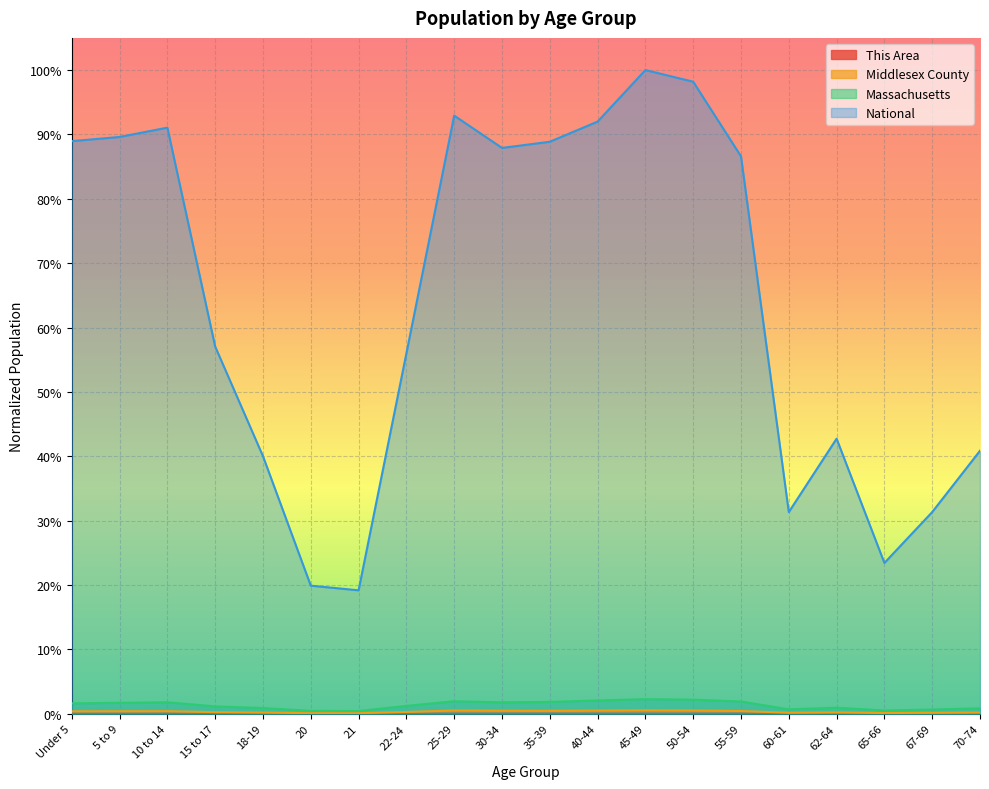

Reading right to left, what are all the values shown in this chart?

This Area: 70-74=0.0	67-69=0.0	65-66=0.0	62-64=0.0	60-61=0.0	55-59=0.0	50-54=0.0	45-49=0.0	40-44=0.0	35-39=0.0	30-34=0.0	25-29=0.0	22-24=0.0	21=0.0	20=0.0	18-19=0.0	15 to 17=0.0	10 to 14=0.0	5 to 9=0.0	Under 5=0.0
Middlesex County: 70-74=0.0	67-69=0.0	65-66=0.0	62-64=0.0	60-61=0.0	55-59=0.0	50-54=0.0	45-49=0.0	40-44=0.0	35-39=0.0	30-34=0.0	25-29=0.0	22-24=0.0	21=0.0	20=0.0	18-19=0.0	15 to 17=0.0	10 to 14=0.0	5 to 9=0.0	Under 5=0.0
Massachusetts: 70-74=0.0	67-69=0.0	65-66=0.0	62-64=0.0	60-61=0.0	55-59=0.0	50-54=0.0	45-49=0.0	40-44=0.0	35-39=0.0	30-34=0.0	25-29=0.0	22-24=0.0	21=0.0	20=0.0	18-19=0.0	15 to 17=0.0	10 to 14=0.0	5 to 9=0.0	Under 5=0.0
National: 70-74=0.4	67-69=0.3	65-66=0.2	62-64=0.4	60-61=0.3	55-59=0.9	50-54=1.0	45-49=1.0	40-44=0.9	35-39=0.9	30-34=0.9	25-29=0.9	22-24=0.6	21=0.2	20=0.2	18-19=0.4	15 to 17=0.6	10 to 14=0.9	5 to 9=0.9	Under 5=0.9